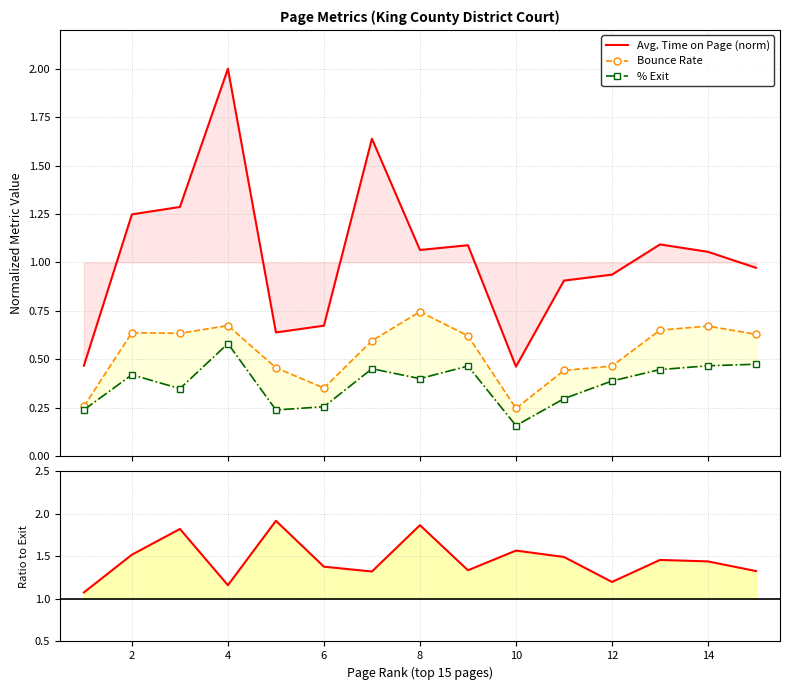

How many categories are shown in the chart?

15